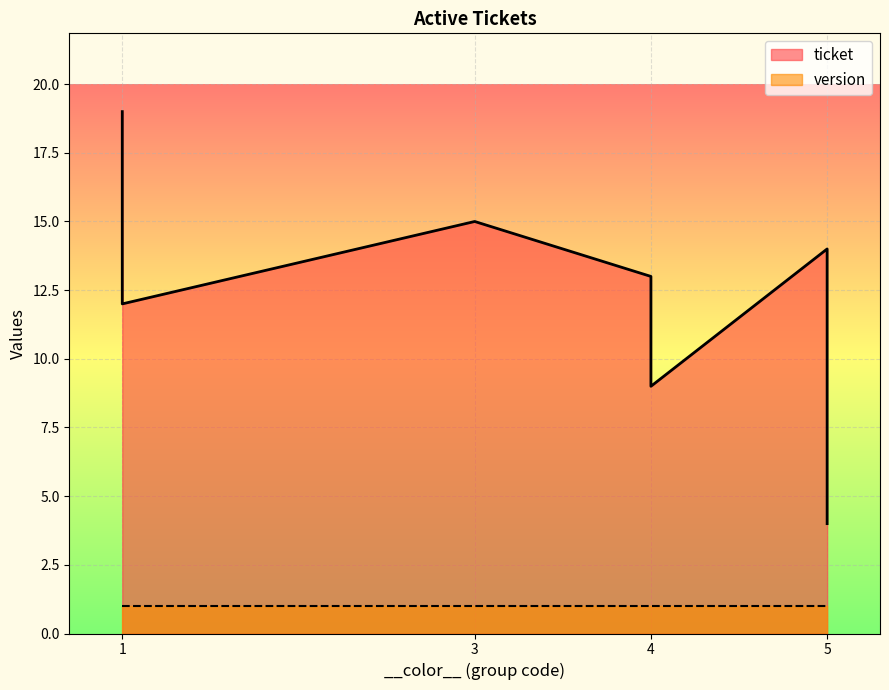

Is the value of version at 4 greater than the value of ticket at 4?

No